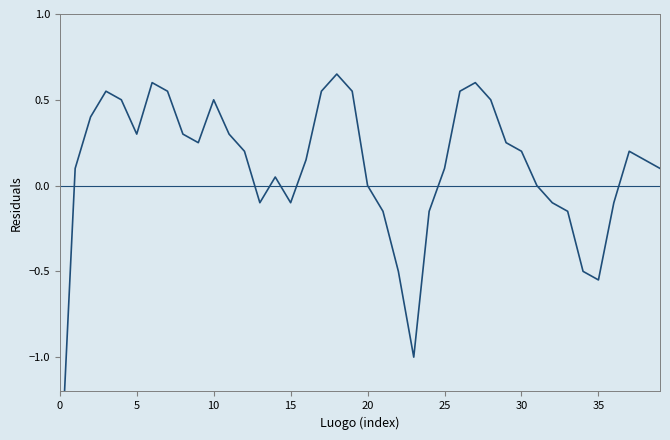

Reading right to left, extract all data points from this chart.

0.1	0.1	0.2	-0.1	-0.6	-0.5	-0.1	-0.1	0.0	0.2	0.2	0.5	0.6	0.6	0.1	-0.1	-1.0	-0.5	-0.1	0.0	0.6	0.7	0.6	0.1	-0.1	0.1	-0.1	0.2	0.3	0.5	0.2	0.3	0.6	0.6	0.3	0.5	0.6	0.4	0.1	-1.8